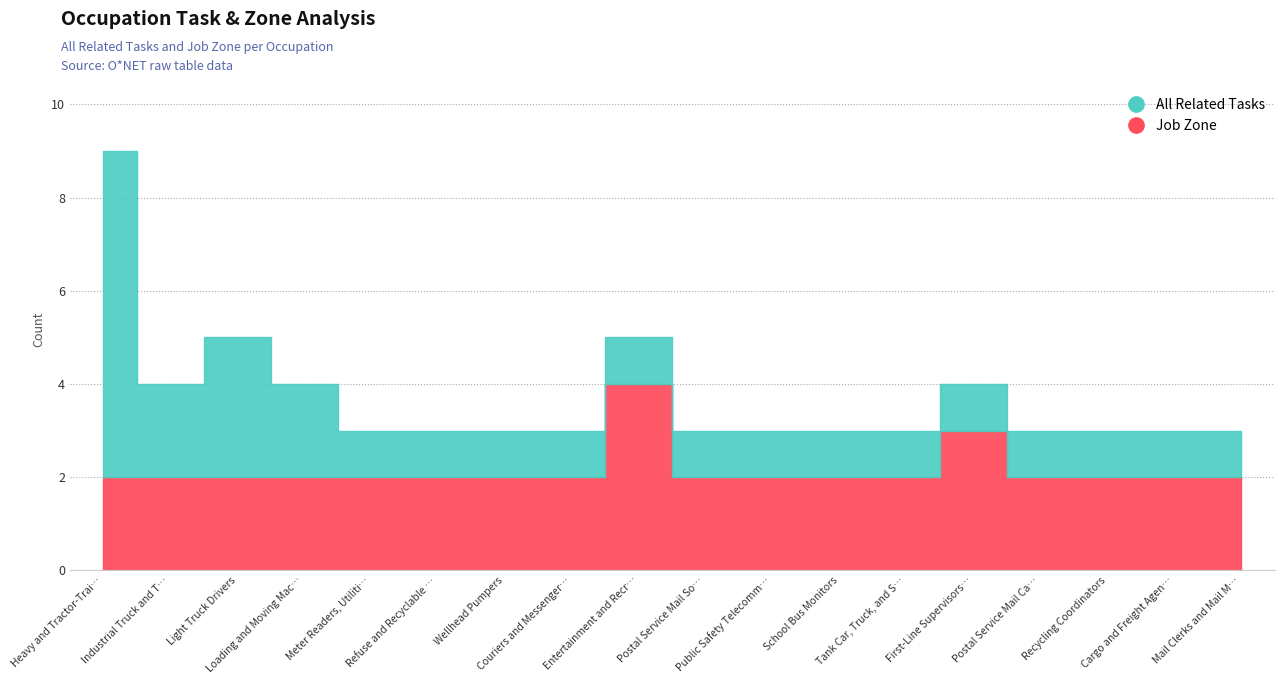

Reading left to right, what are all the values shown in this chart?

All Related Tasks: 7	2	3	2	1	1	1	1	1	1	1	1	1	1	1	1	1	1
Job Zone: 2	2	2	2	2	2	2	2	4	2	2	2	2	3	2	2	2	2